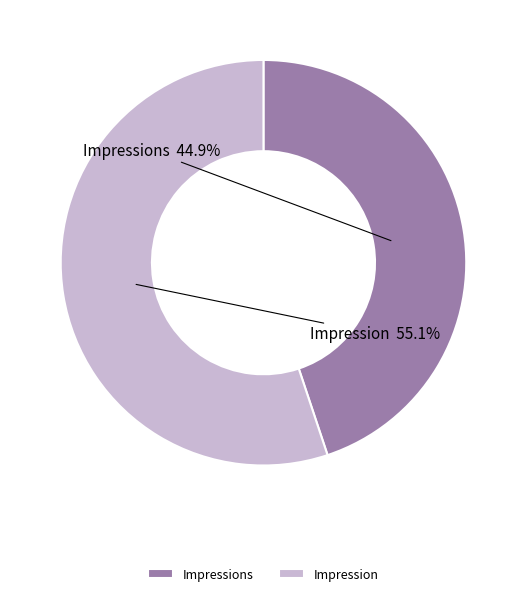

Count the number of slices in the pie.

2